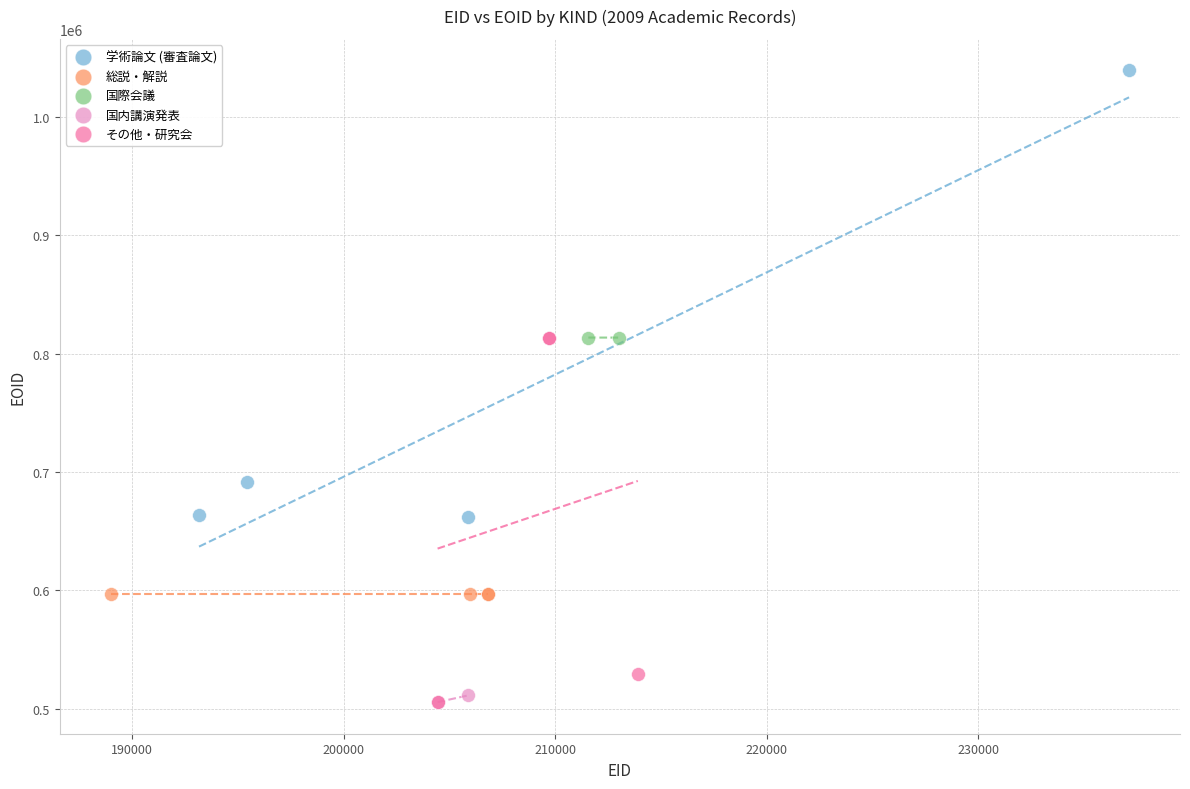

What are all the series names shown in the legend?

学術論文 (審査論文), 総説・解説, 国際会議, 国内講演発表, その他・研究会